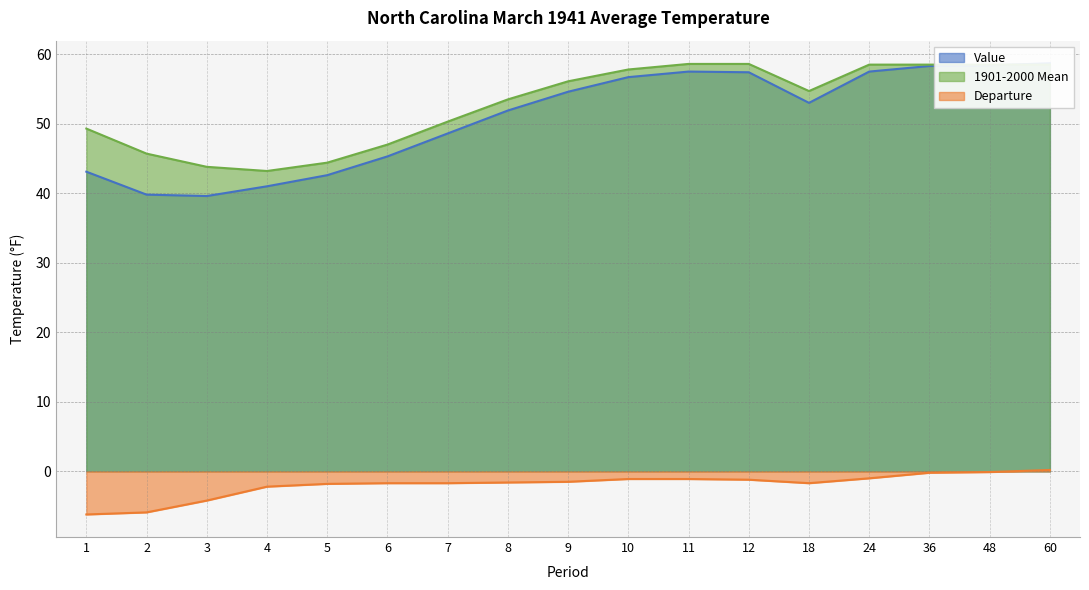

True or false: Value and Departure cross at least once.

False